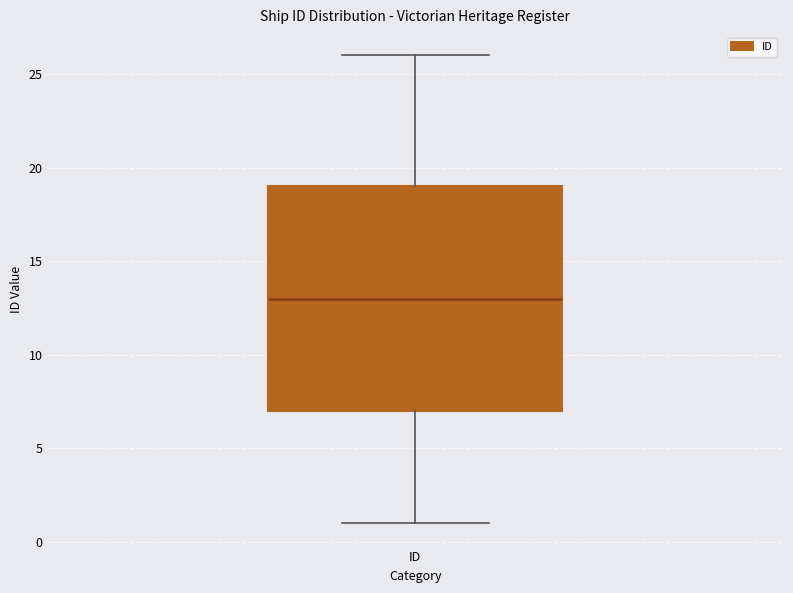

Where does the lower whisker of the box for ID end on the y-axis? The values are not printed on the chart, so give them approximately, as read against the axis.

1